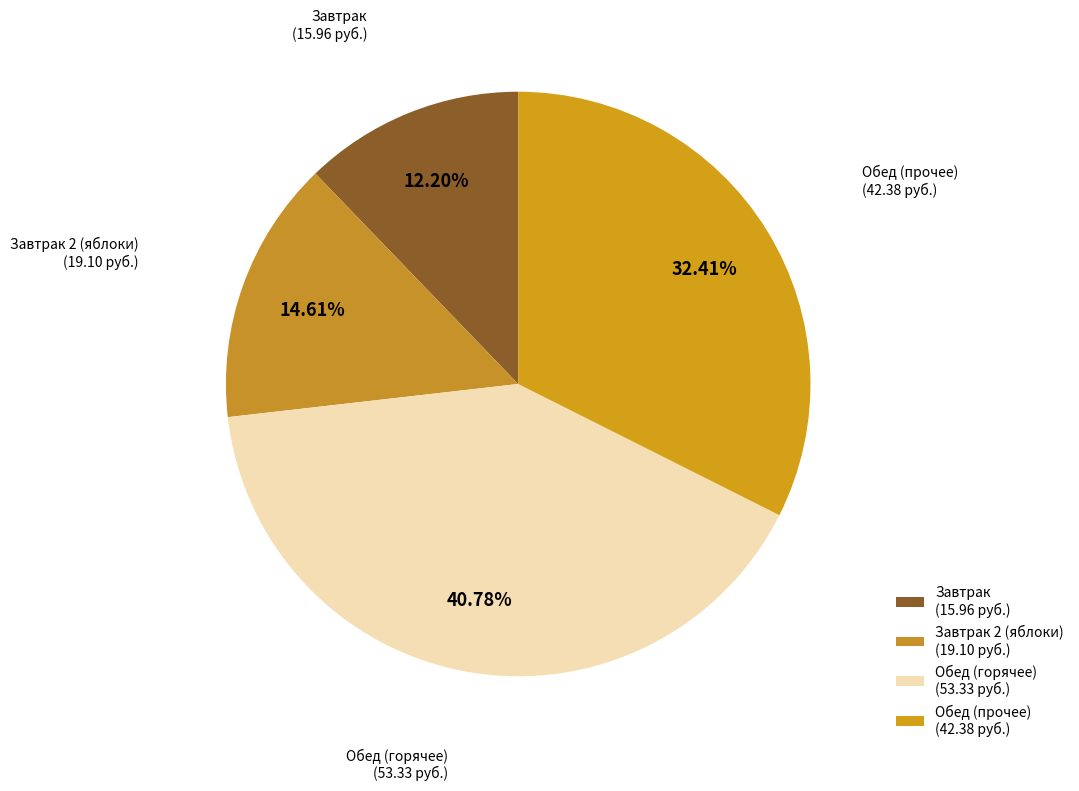

How many segments does this pie chart have?

4